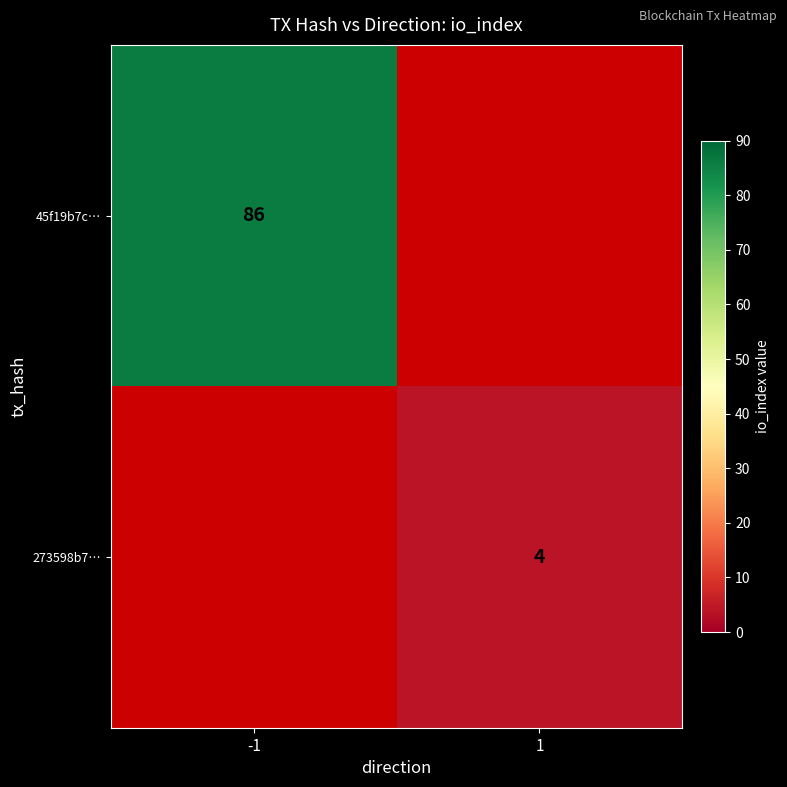

The value of 45f19b7c… at -1 is 86. True or false?

True